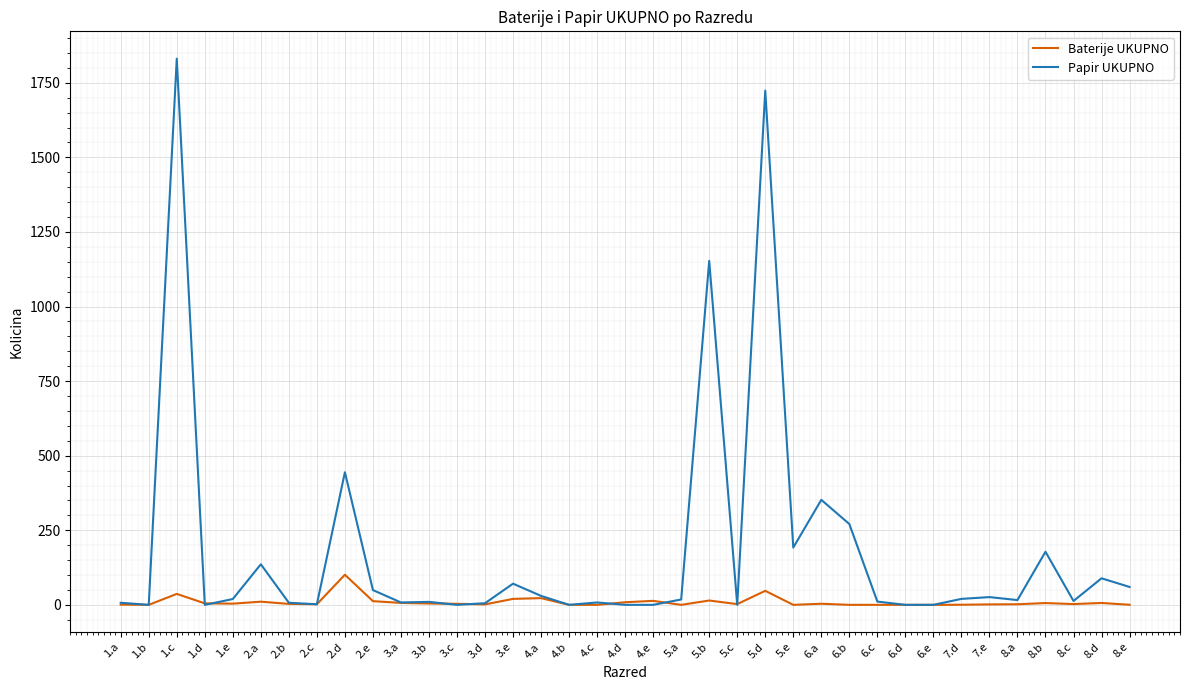

Which label corresponds to the largest value in the chart?

1.c